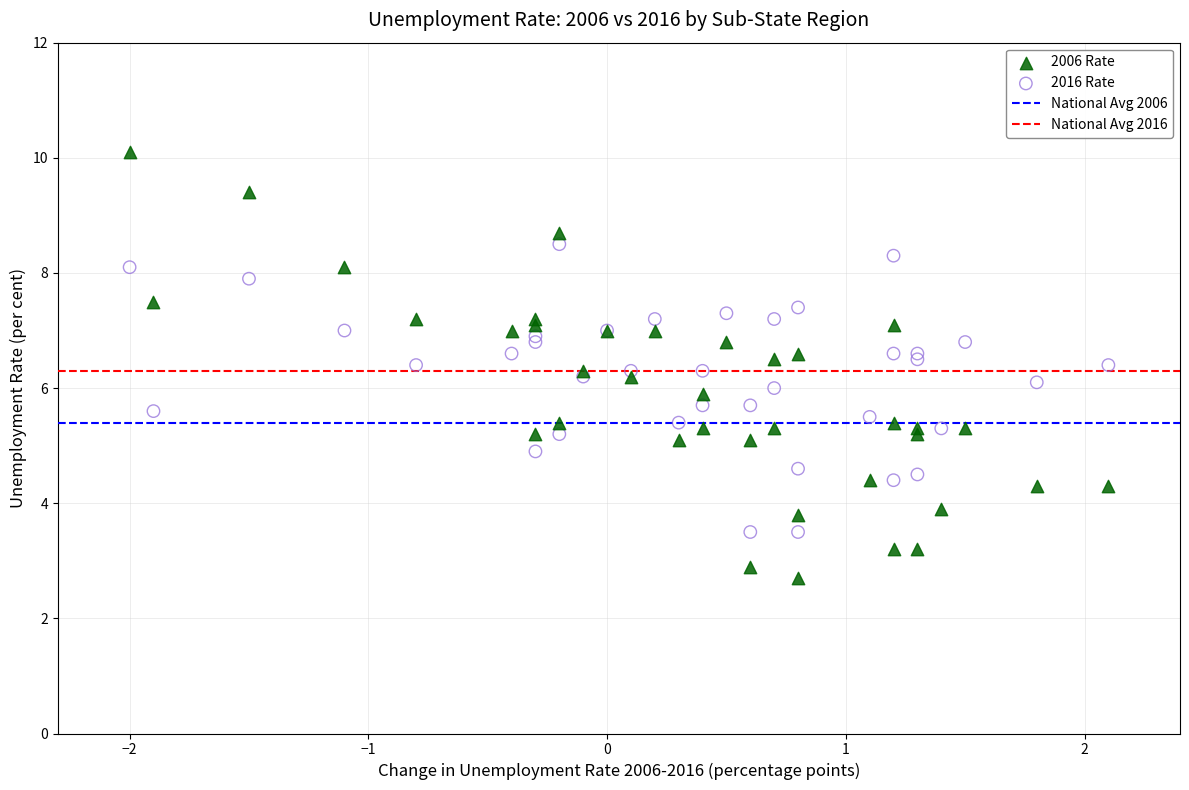

Which series reaches the maximum Y coordinate?

2006 Rate